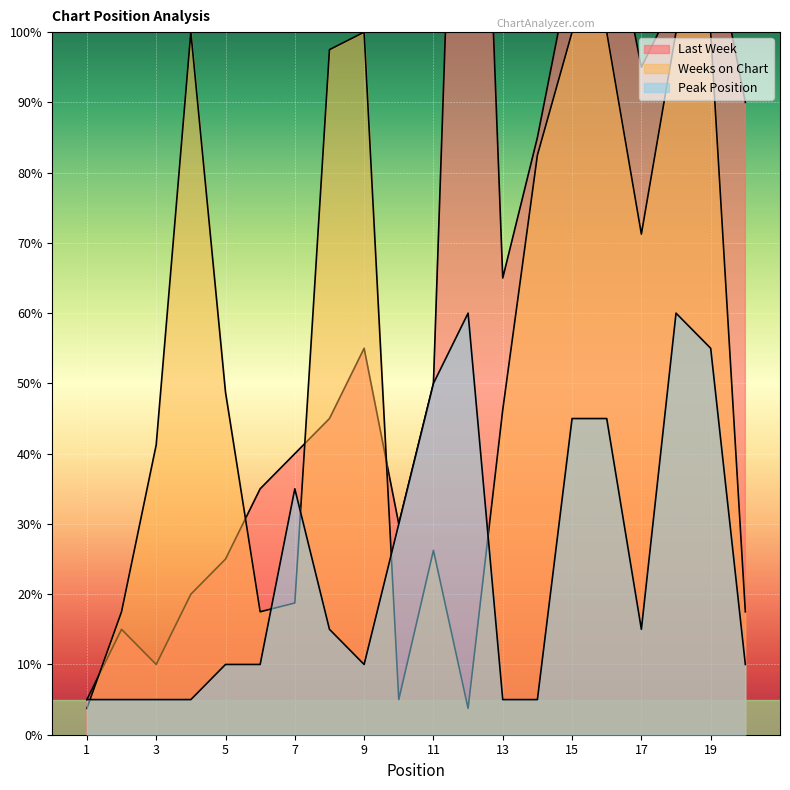

Rank the categories by Last Week value from lowest to highest.

1, 3, 2, 4, 5, 10, 6, 7, 8, 11, 9, 13, 14, 20, 17, 18, 15, 19, 16, 12